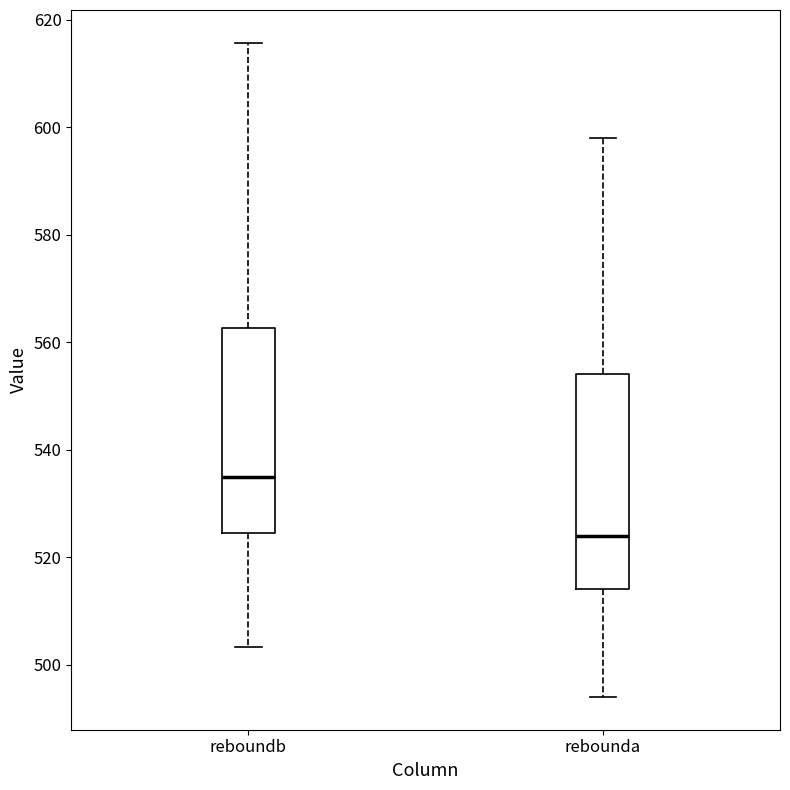

Which box has the lowest median line?

rebounda